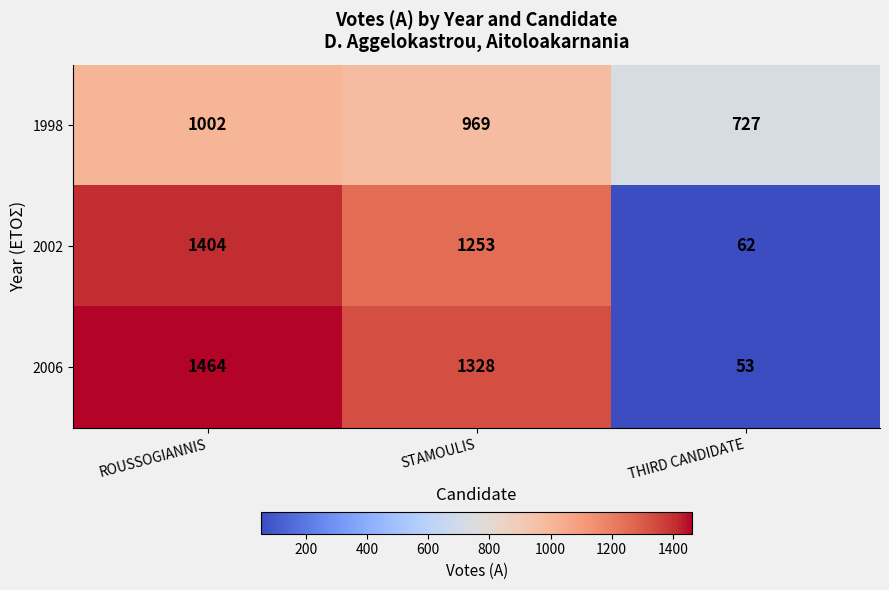

Which label corresponds to the largest value in the chart?

ROUSSOGIANNIS